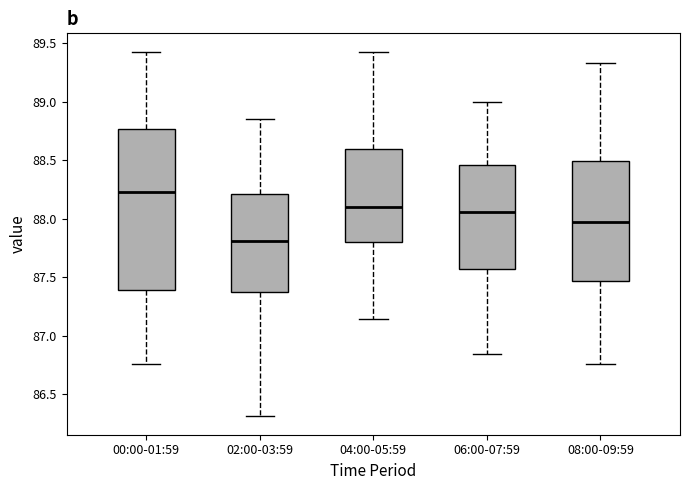

Which box is the tallest, from its lower edge to its upper edge?

00:00-01:59